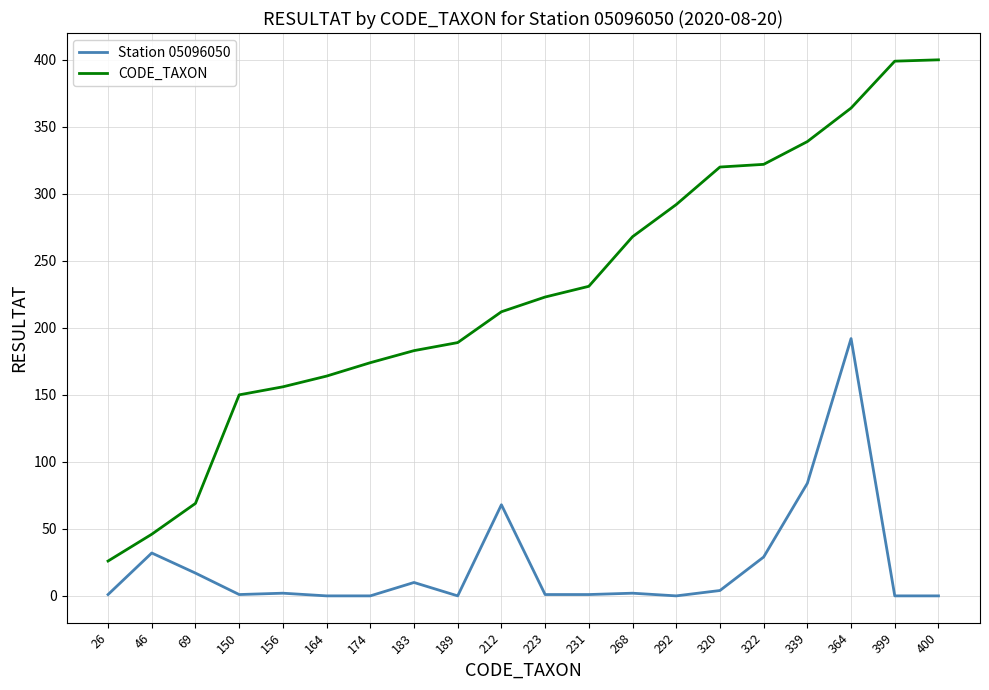

What is the sum of the CODE_TAXON values at 322 and 268?

590